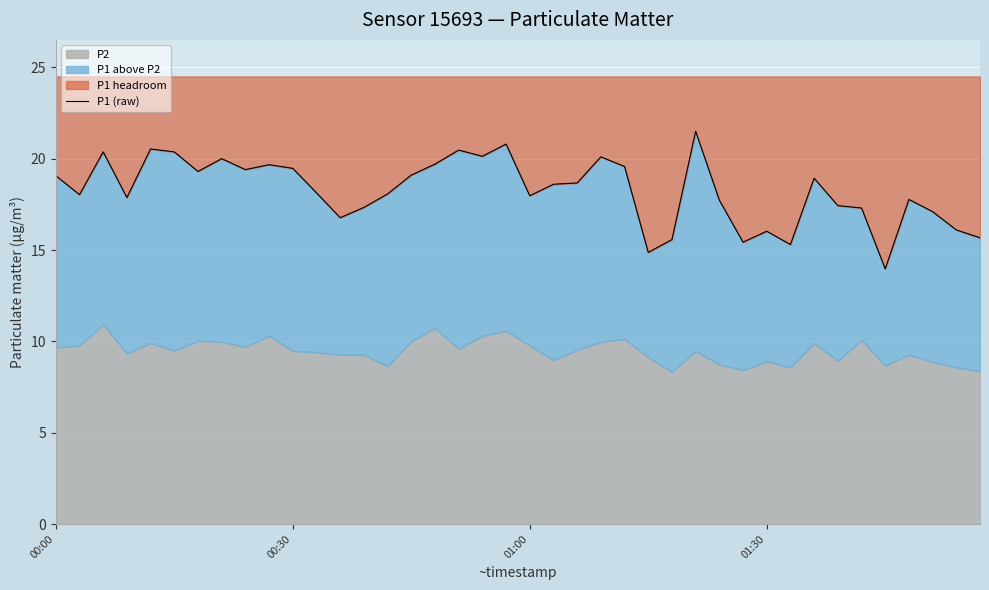

The value at 9 is 30.1. True or false?

False